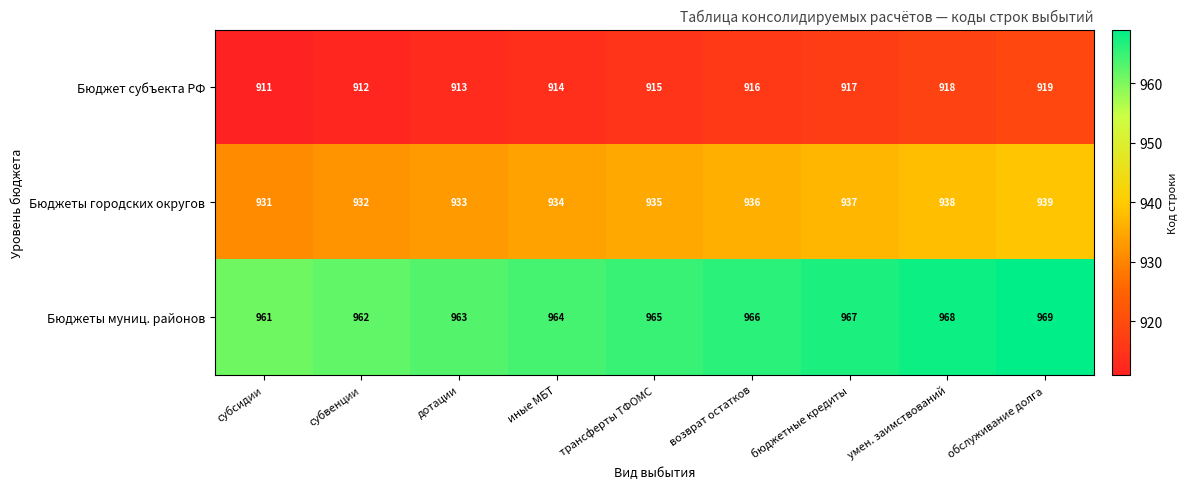

What is the difference between the highest and lowest values at субвенции?

50